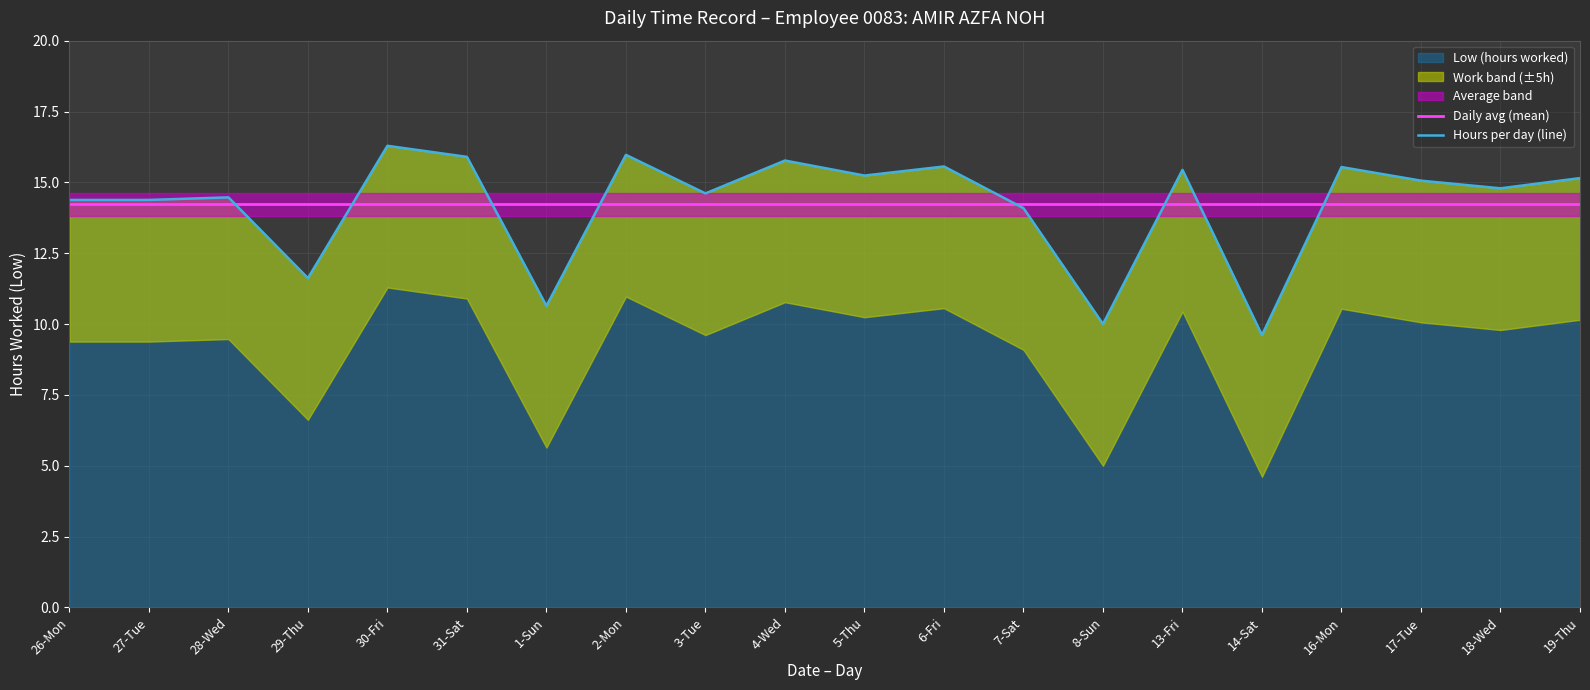

Is it true that Hours per day (line) equals 15.6 at 6-Fri?

True